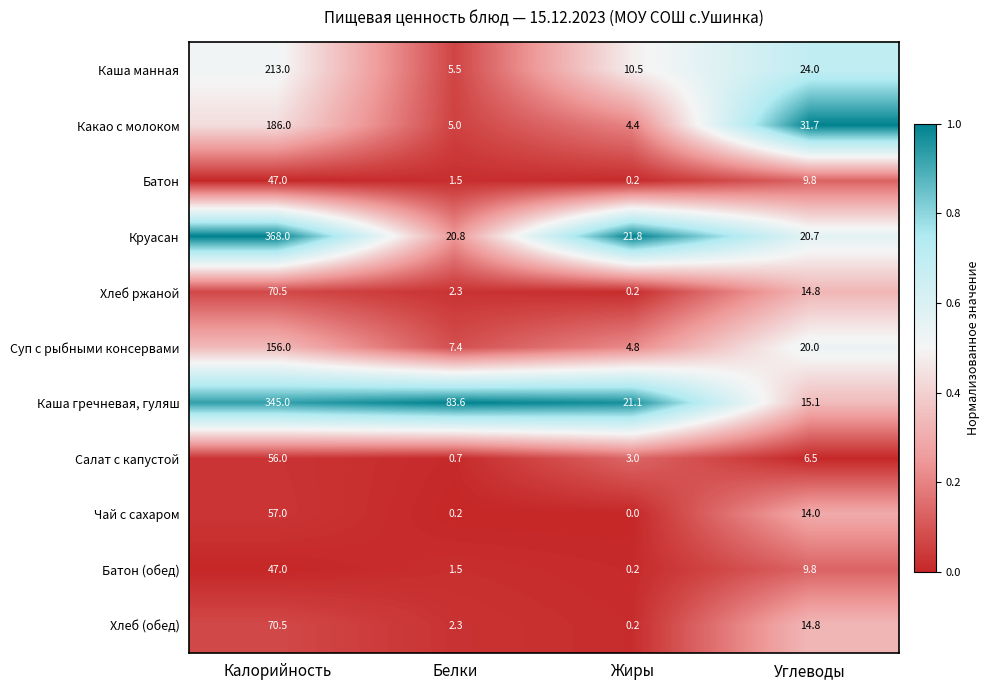

At how many categories does at least one series exceed 0?

4